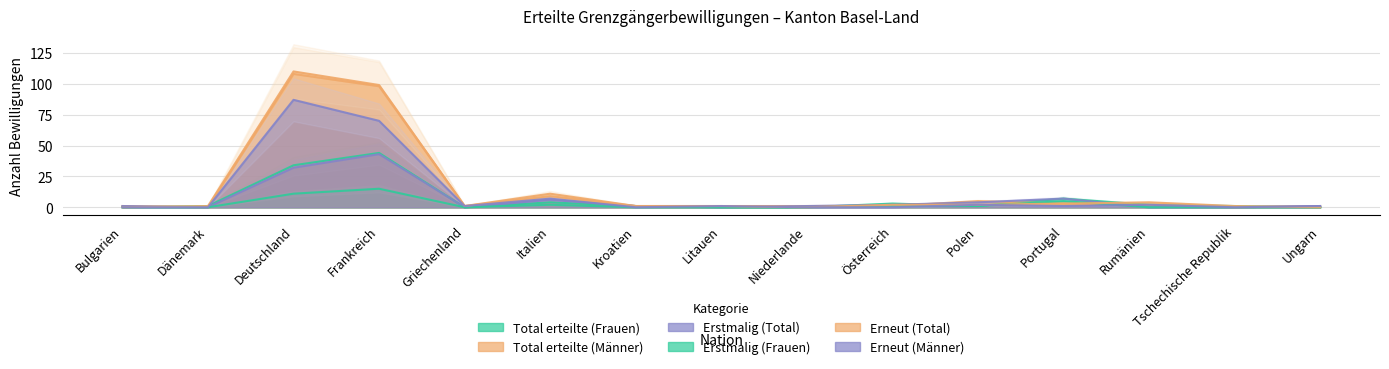

What is the maximum value for Erstmalig (Total)?

43